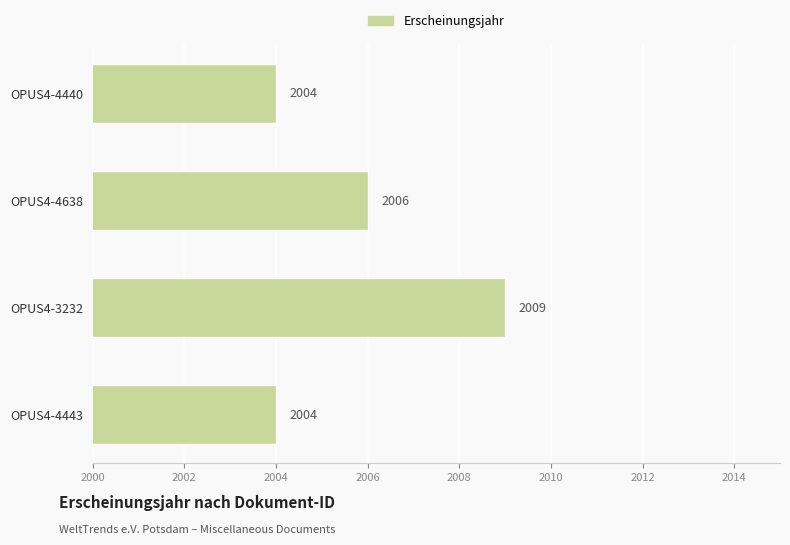

What is the sum of the values at OPUS4-4638 and OPUS4-4443?

4010